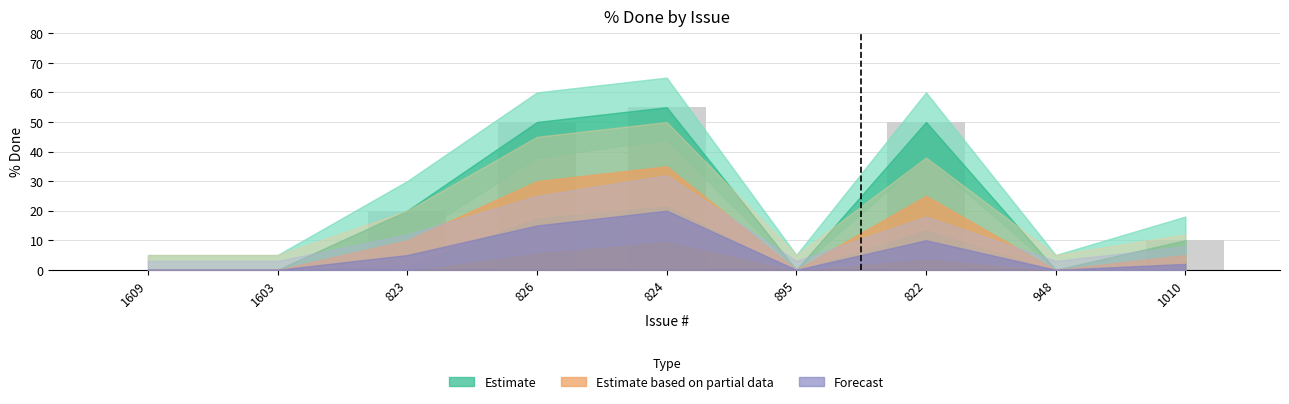

Count the number of data series in this chart.

1